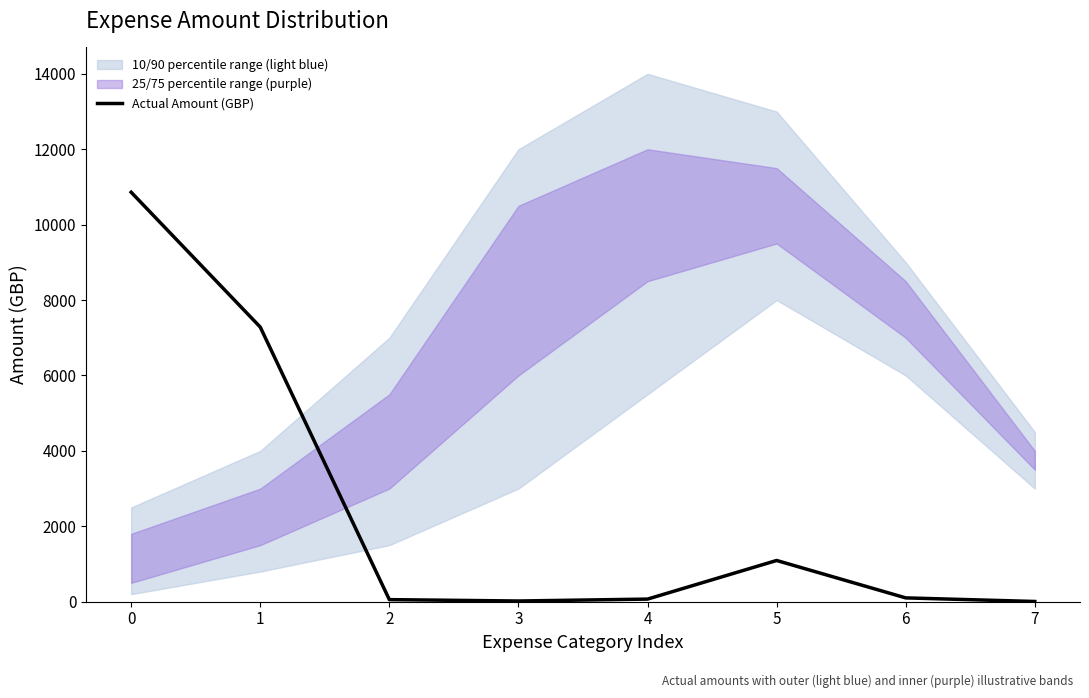

What is the ratio of the value at 1 to the value at 4?

104.5